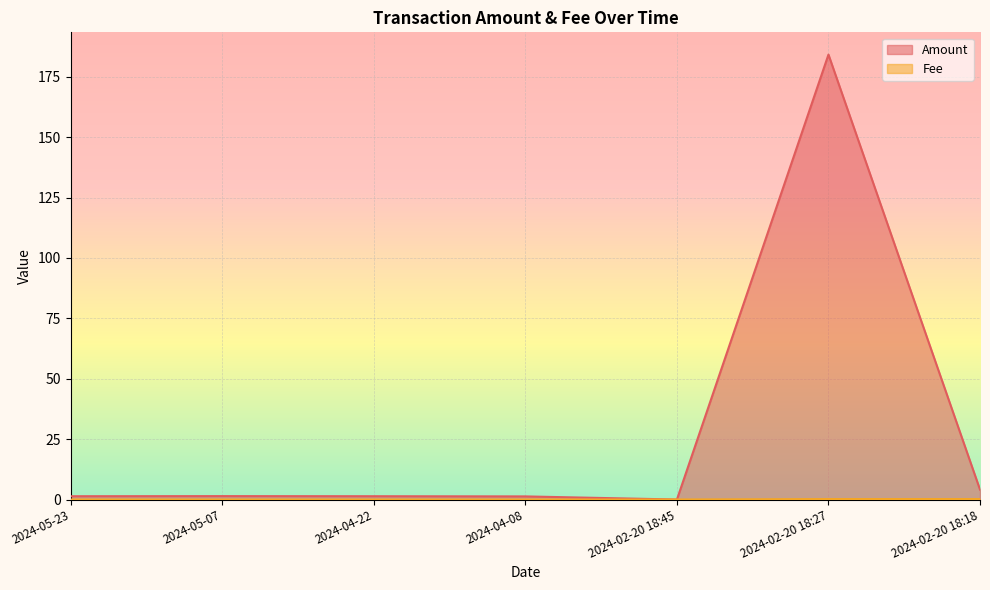

At 2024-02-20 18:27, list the series in order from smallest to largest.

Fee, Amount